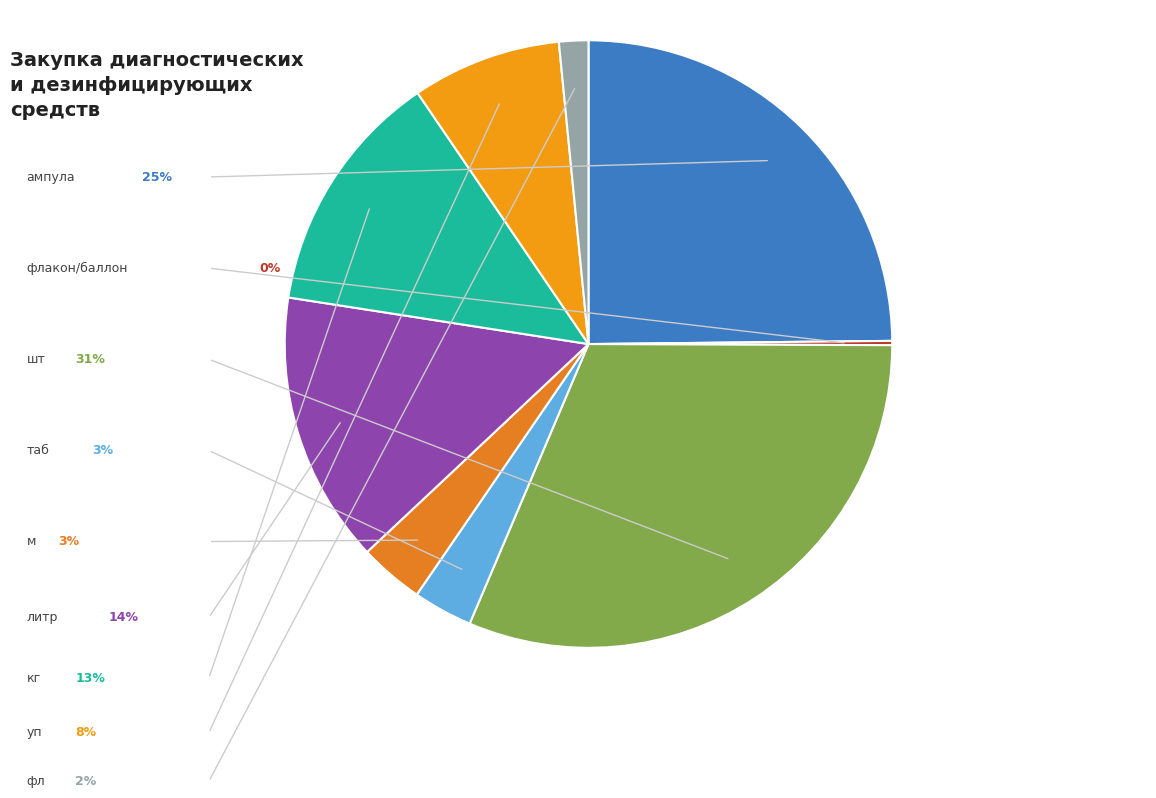

What is the change in value from кг to уп?

-234905.0